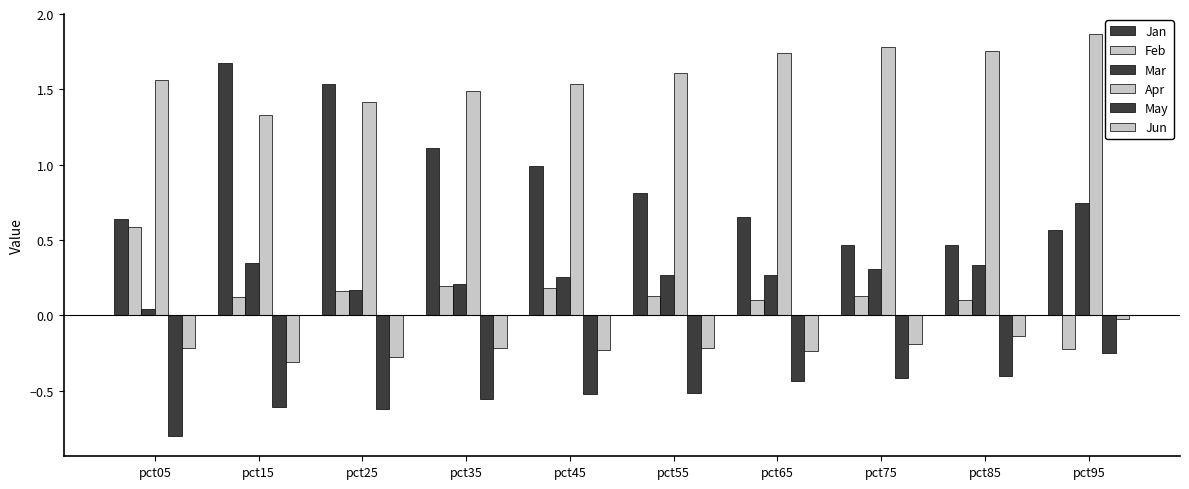

How many distinct data groups are displayed?

6